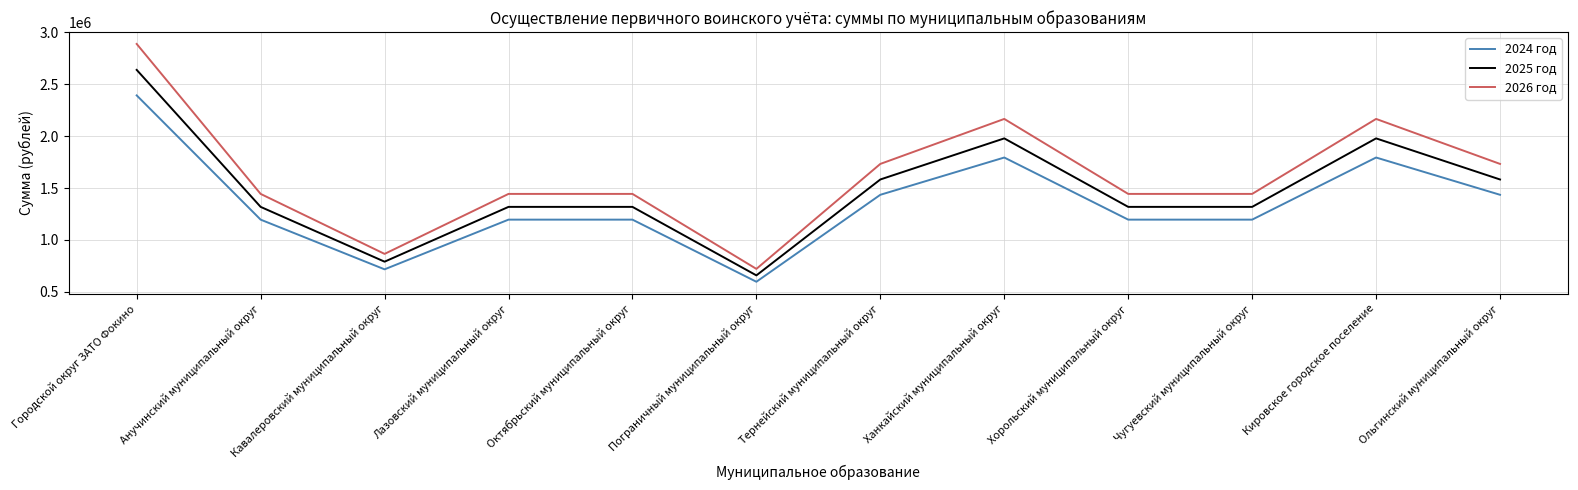

Between Кавалеровский муниципальный округ and Пограничный муниципальный округ, which series saw the biggest shift?

2026 год